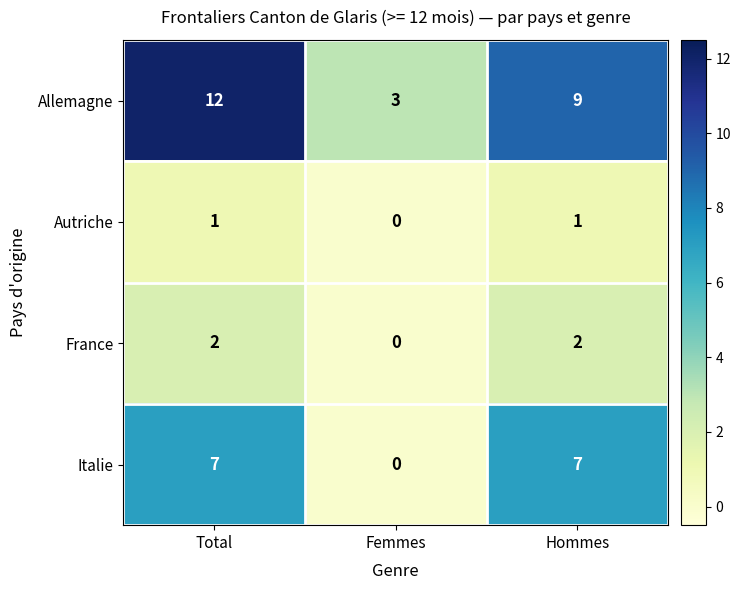

What is the difference between the highest and lowest values at Hommes?

8